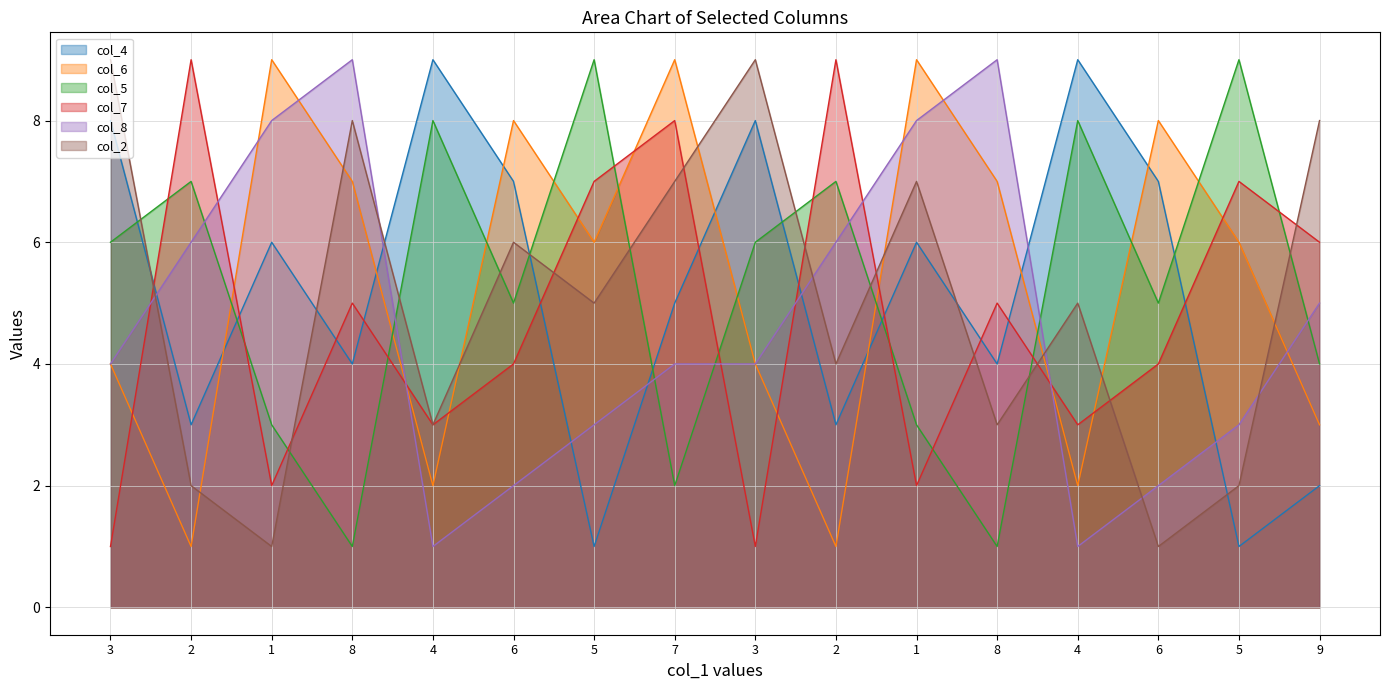

How many lines are shown in the chart?

6